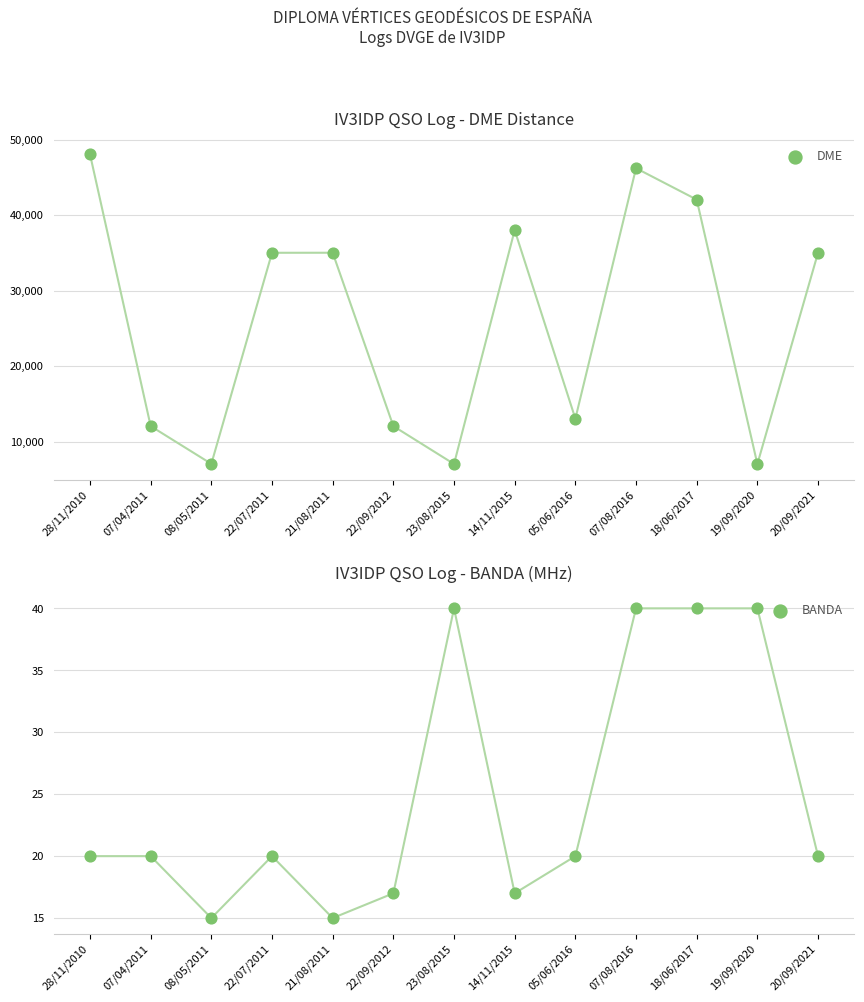

Which series has the widest spread of Y values?

DME